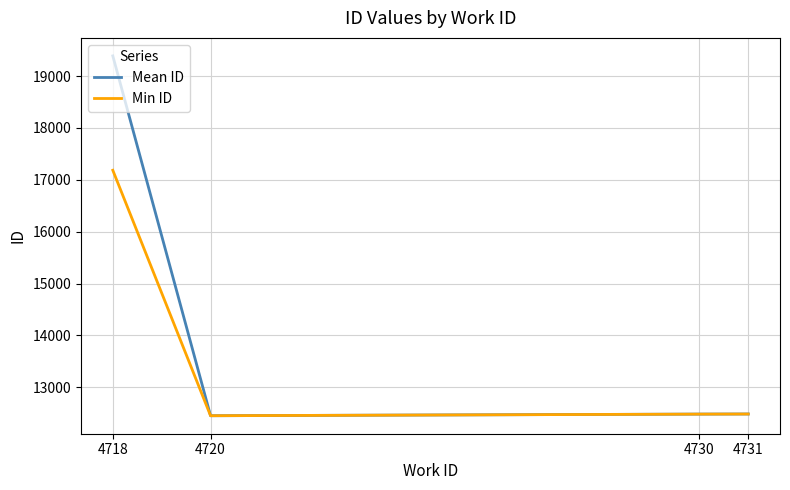

Rank the series at 4718 from highest to lowest value.

Mean ID, Min ID